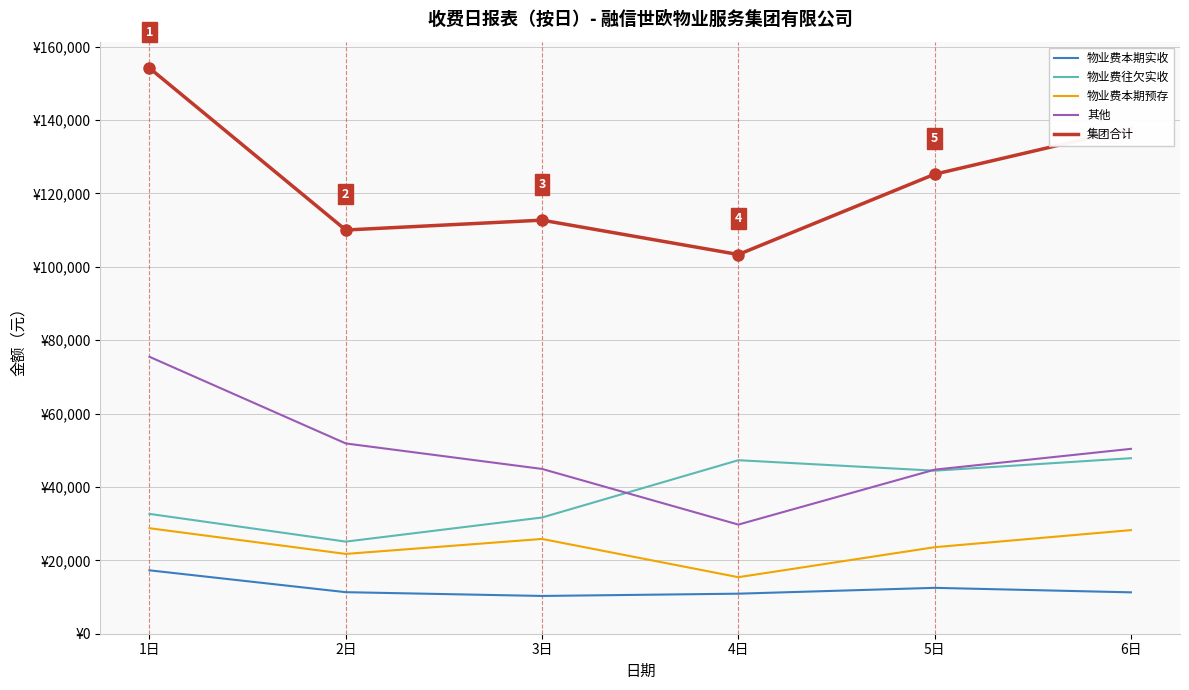

True or false: 集团合计 has a value of 183286.2 at 5日.

False